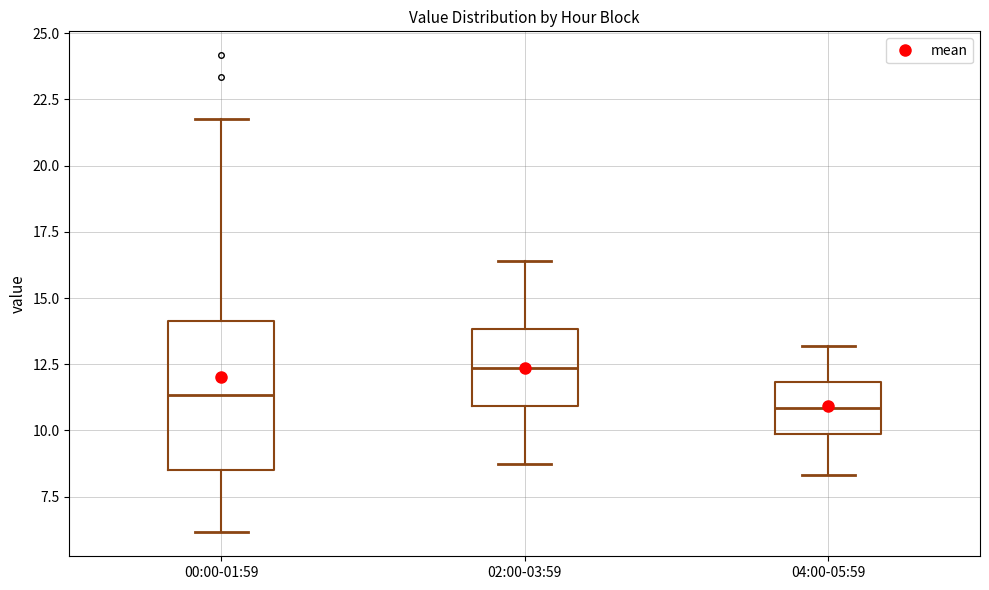

Reading left to right, read every box against the y-axis: the position of its median line, the range the box covers, and the ends of its whiskers. The values are not printed on the chart, so give them approximately, as read against the axis.

00:00-01:59: median 11.5, box 8.5 to 14.0, whiskers 6.0 to 22.0
02:00-03:59: median 12.5, box 11.0 to 14.0, whiskers 9.0 to 16.5
04:00-05:59: median 11.0, box 10.0 to 12.0, whiskers 8.5 to 13.0